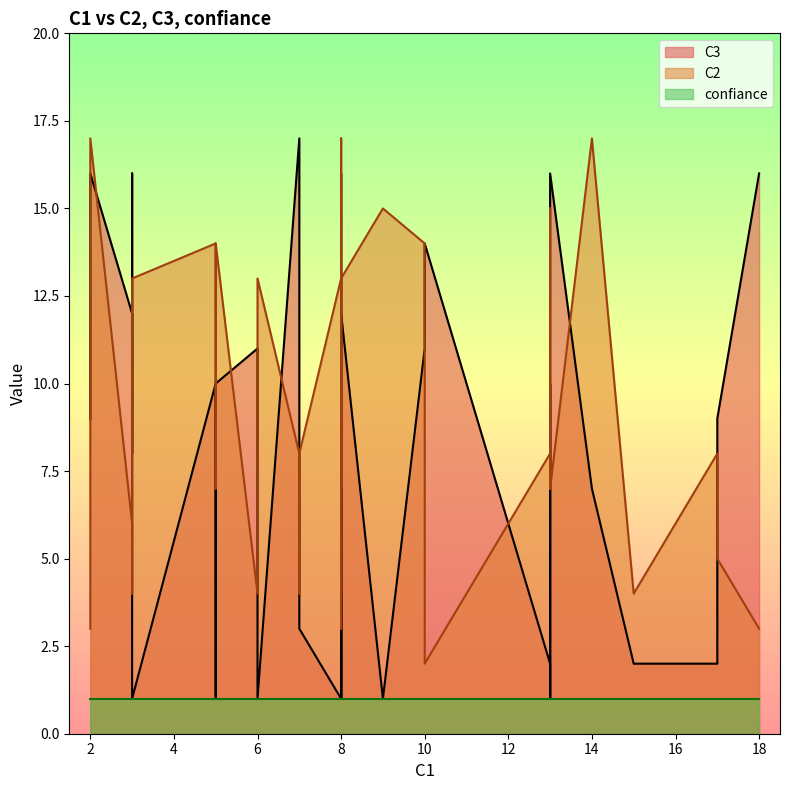

True or false: confiance and C3 intersect in this chart.

False